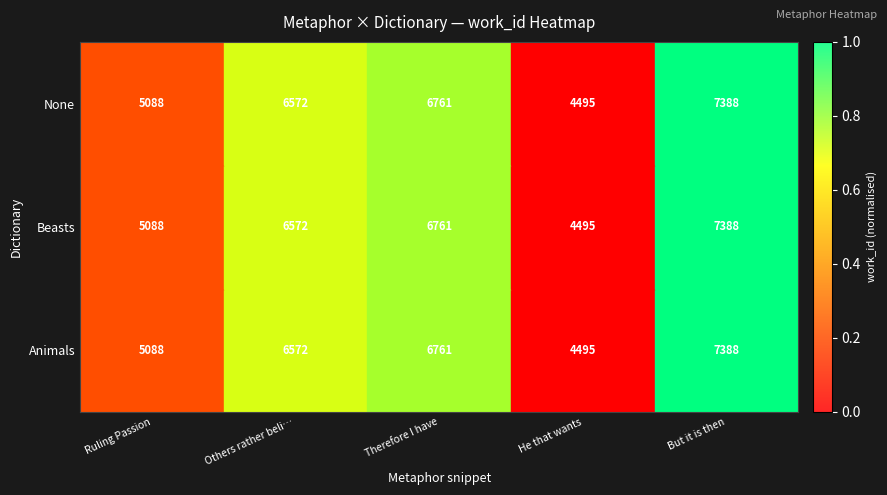

What is the sum of all Animals values?

30304